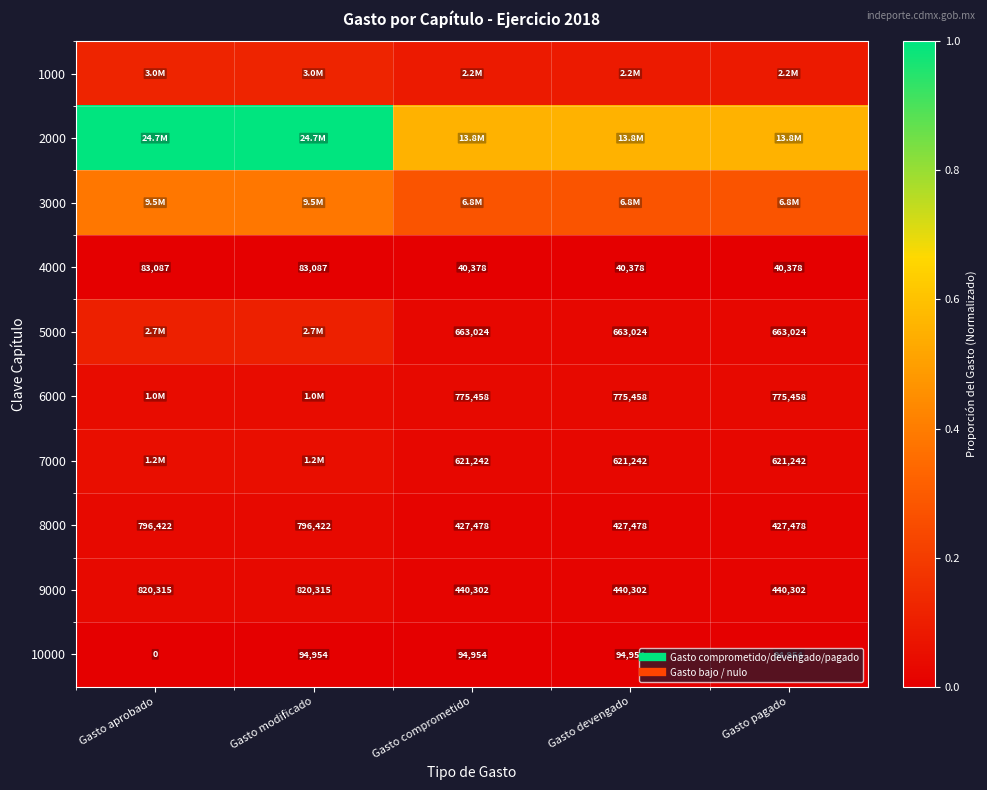

At which category is the sum across all series the highest?

Gasto modificado